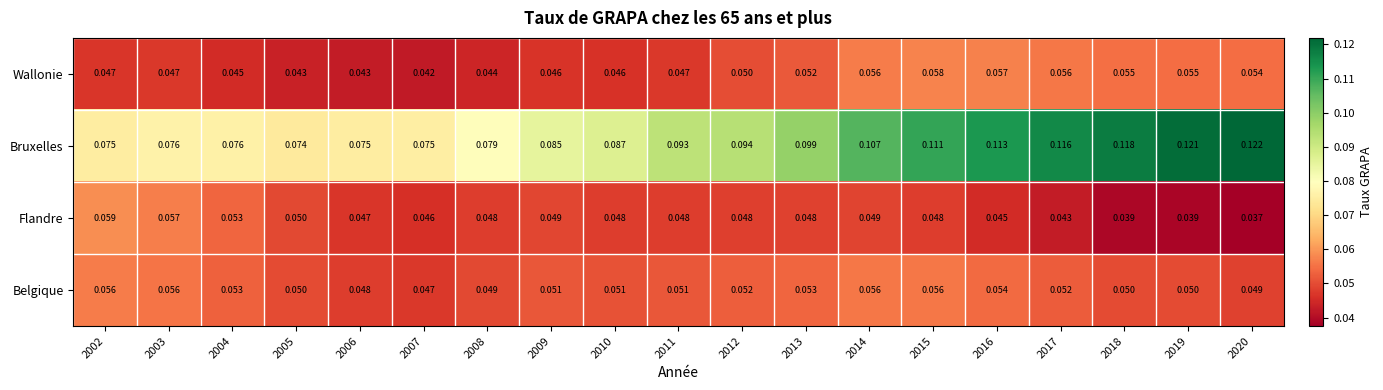

At how many categories does at least one series exceed 0?

19